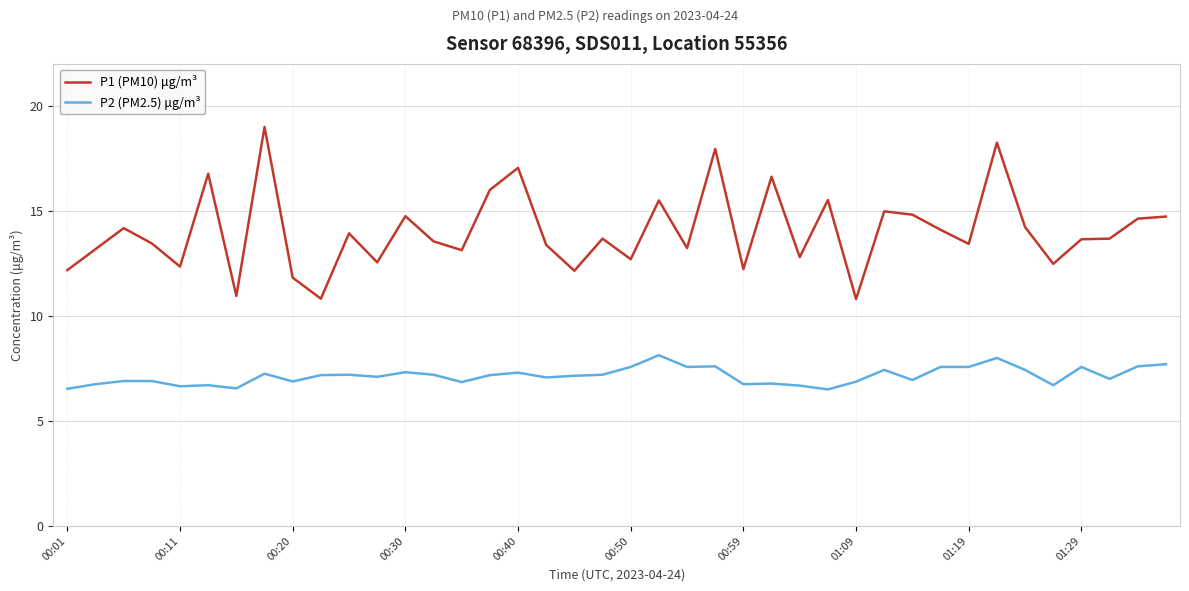

Which series has the largest range (max minus min)?

P1 (PM10) μg/m³